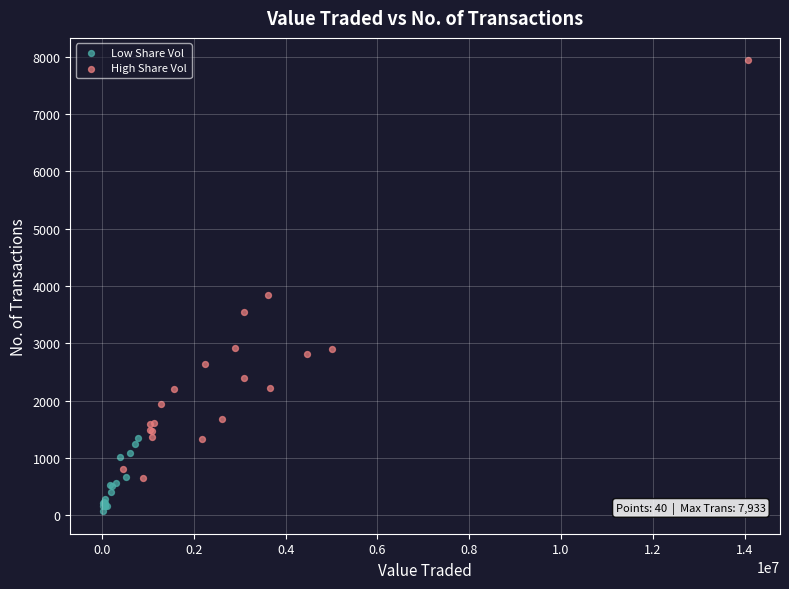

What are all the series names shown in the legend?

Low Share Vol, High Share Vol